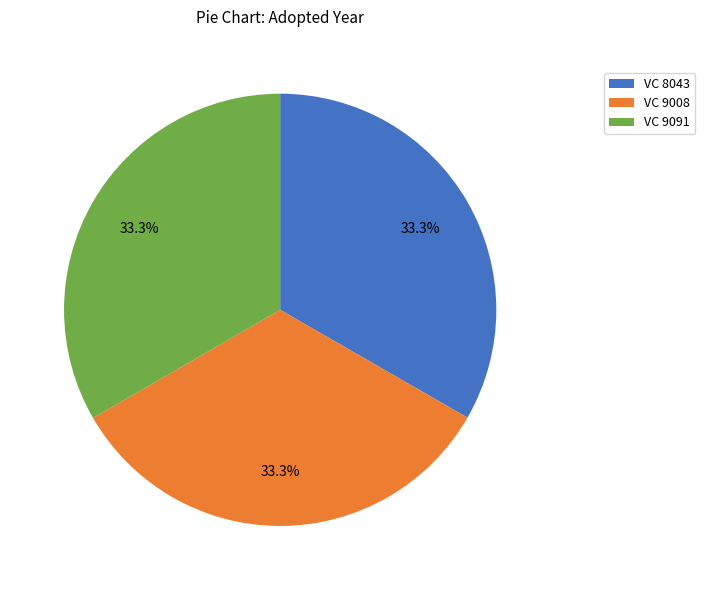

Approximately how many times larger is the value at VC 9008 compared to VC 9091?

1.0